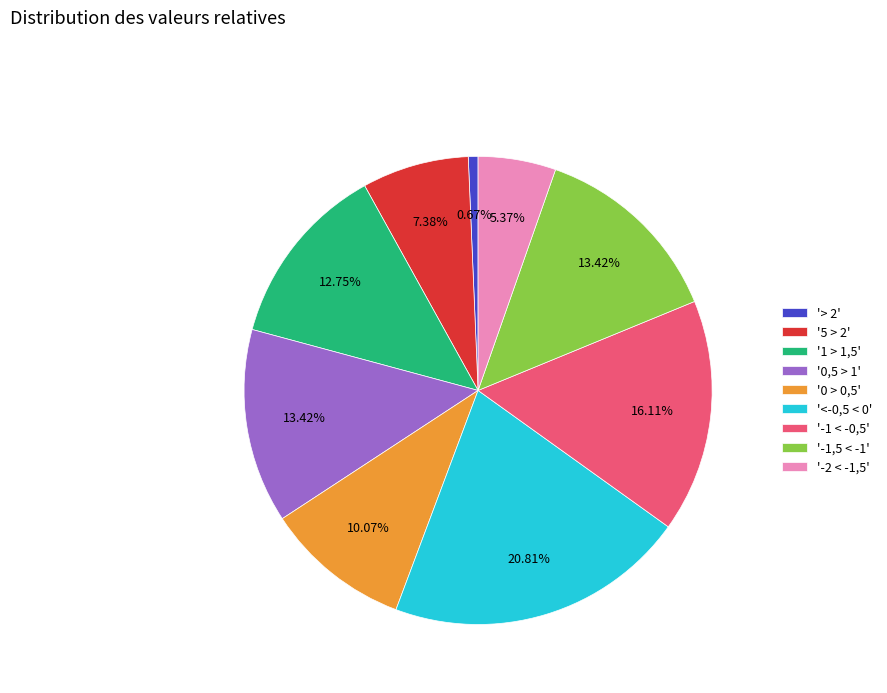

Is there any slice that represents more than half of the pie?

No